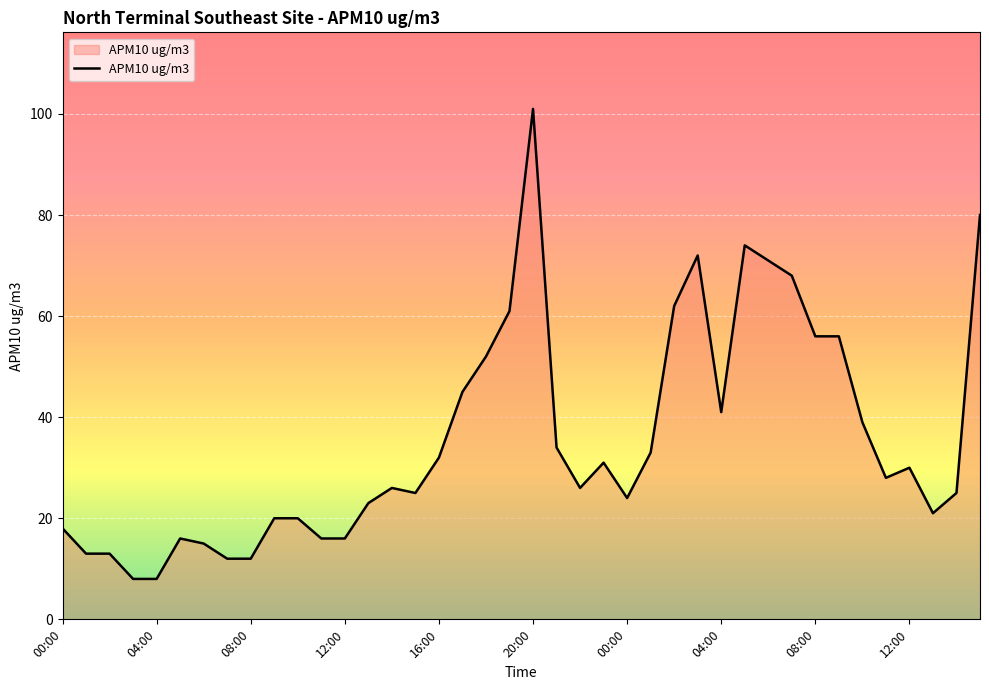

What is the sum of all values?

1423